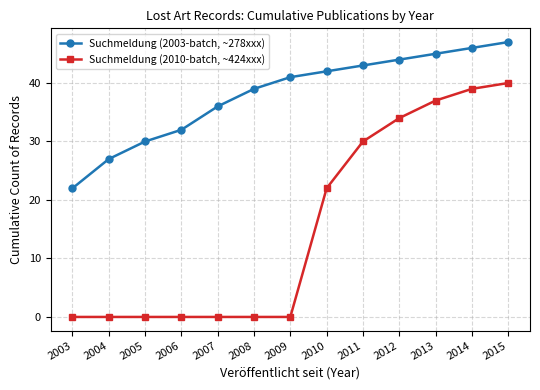

At how many categories does at least one series exceed 37?

8